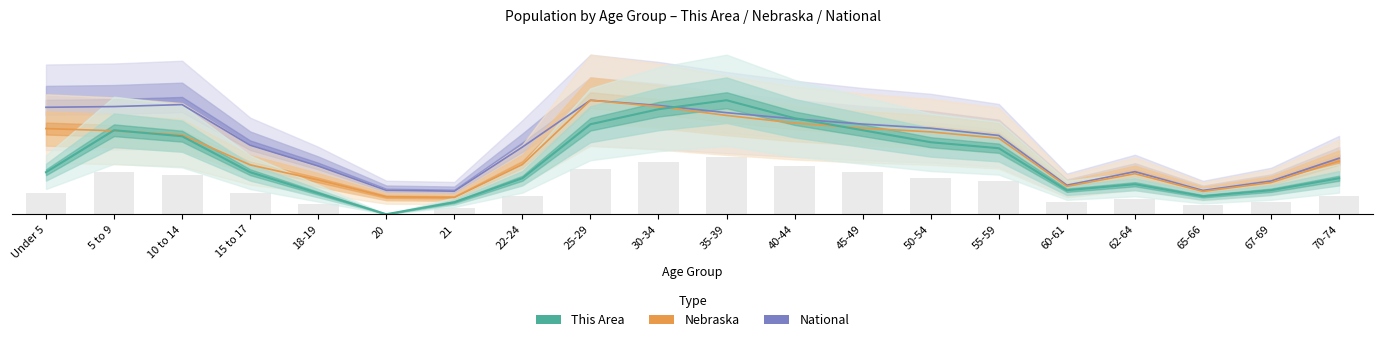

What is the greatest value displayed?

38.0